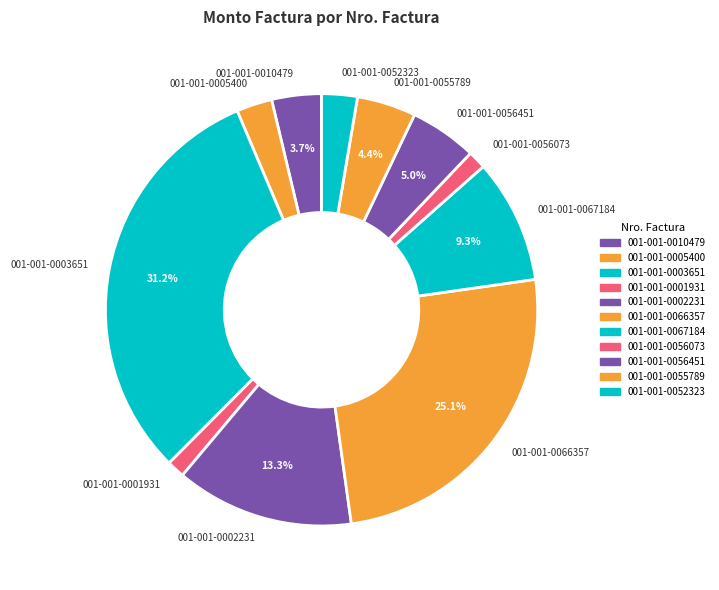

To the nearest percent, what is the difference between the 001-001-0003651 and 001-001-0010479 slice percentages?

27%